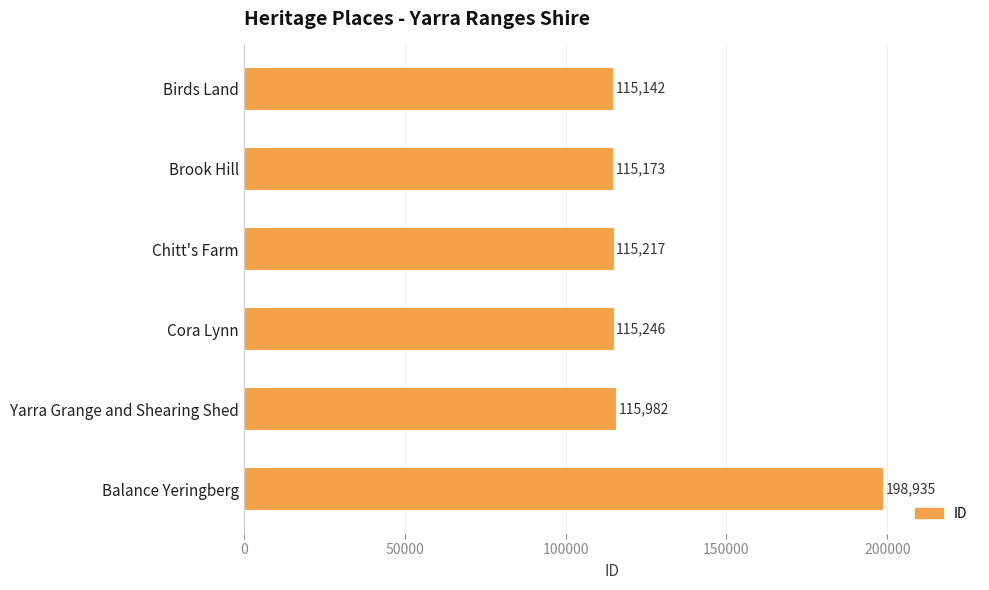

What is the maximum value shown in the chart?

198935